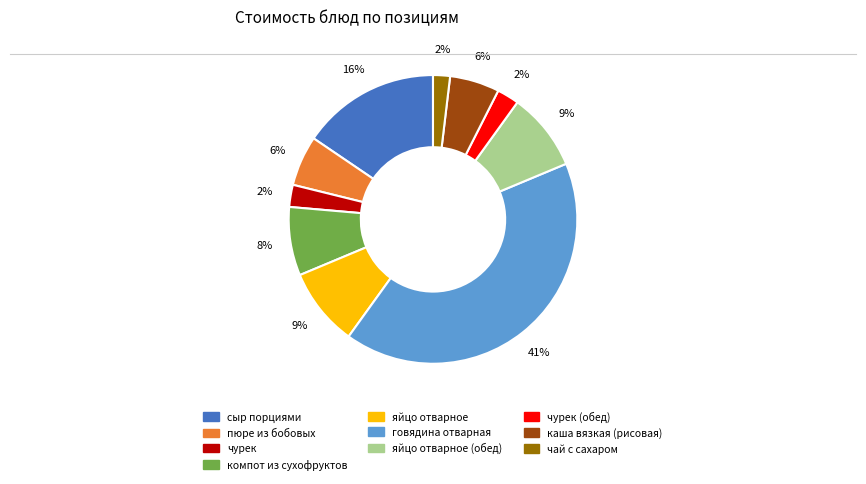

To the nearest percent, what is the average slice percentage?

10%